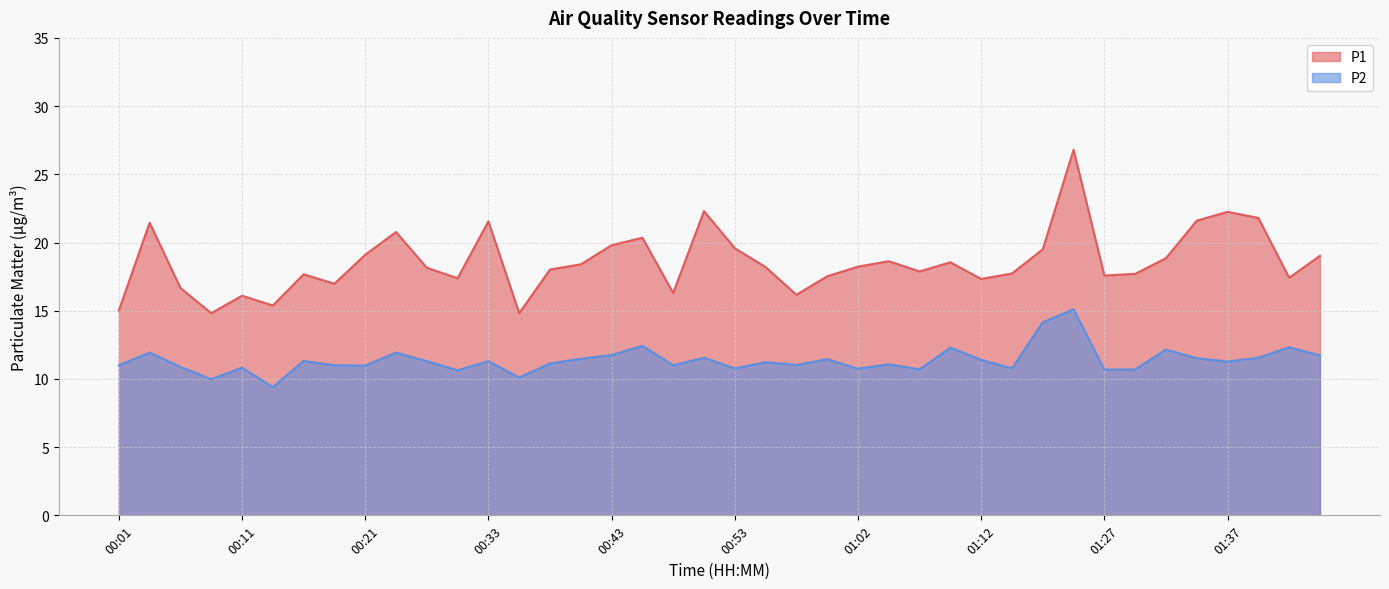

Which has a higher value, 01:44 or 01:32?

01:44